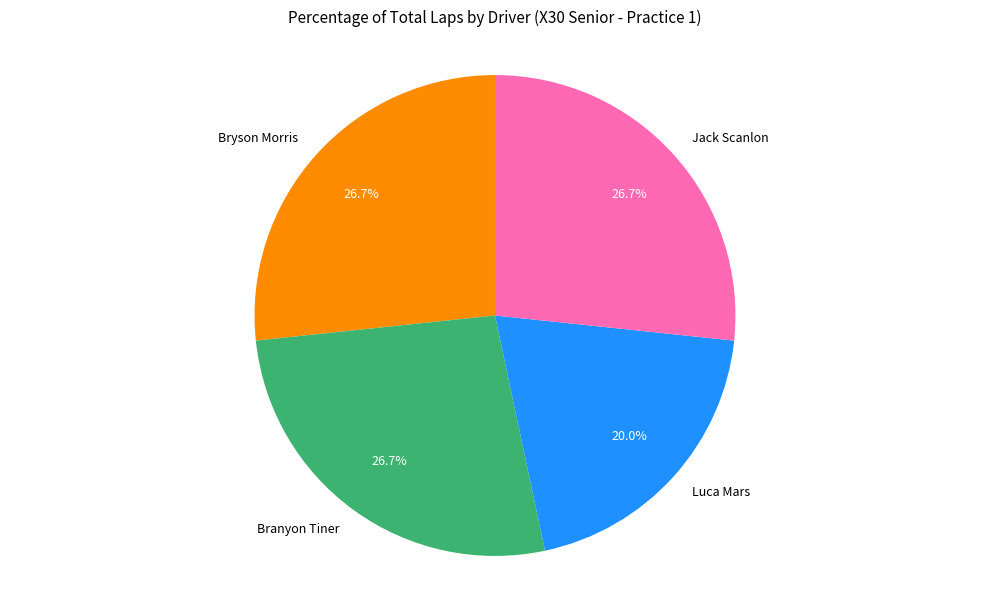

Approximately how many times larger is the value at Luca Mars compared to Jack Scanlon?

0.7